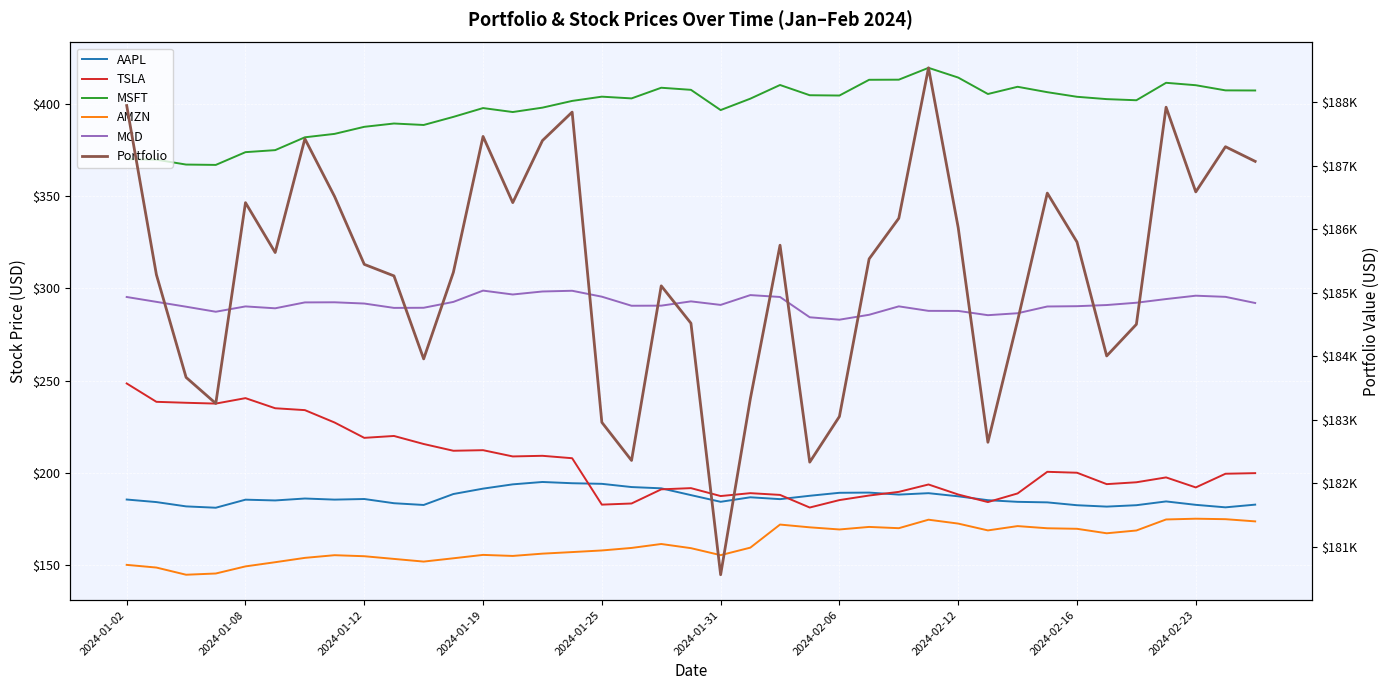

What are all the series names shown in the legend?

AAPL, TSLA, MSFT, AMZN, MCD, Portfolio